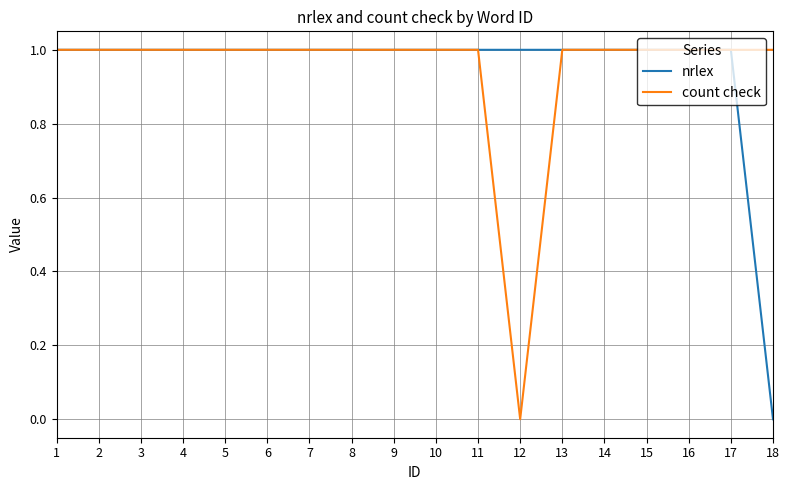

The value of count check at 9 is 2. True or false?

False